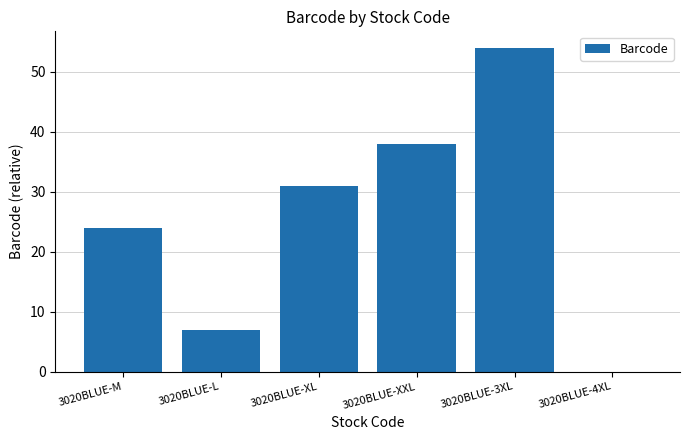

Are the bars horizontal?

No